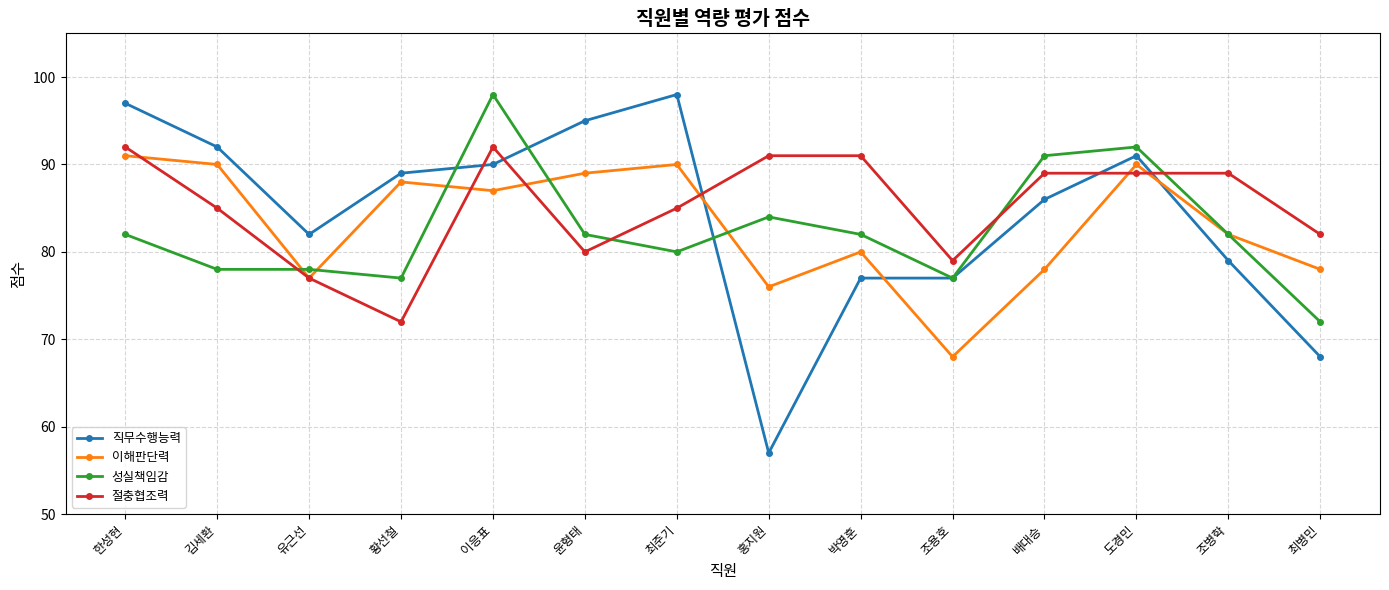

What is the difference between the maximum and minimum values in the 절충협조력 series?

20